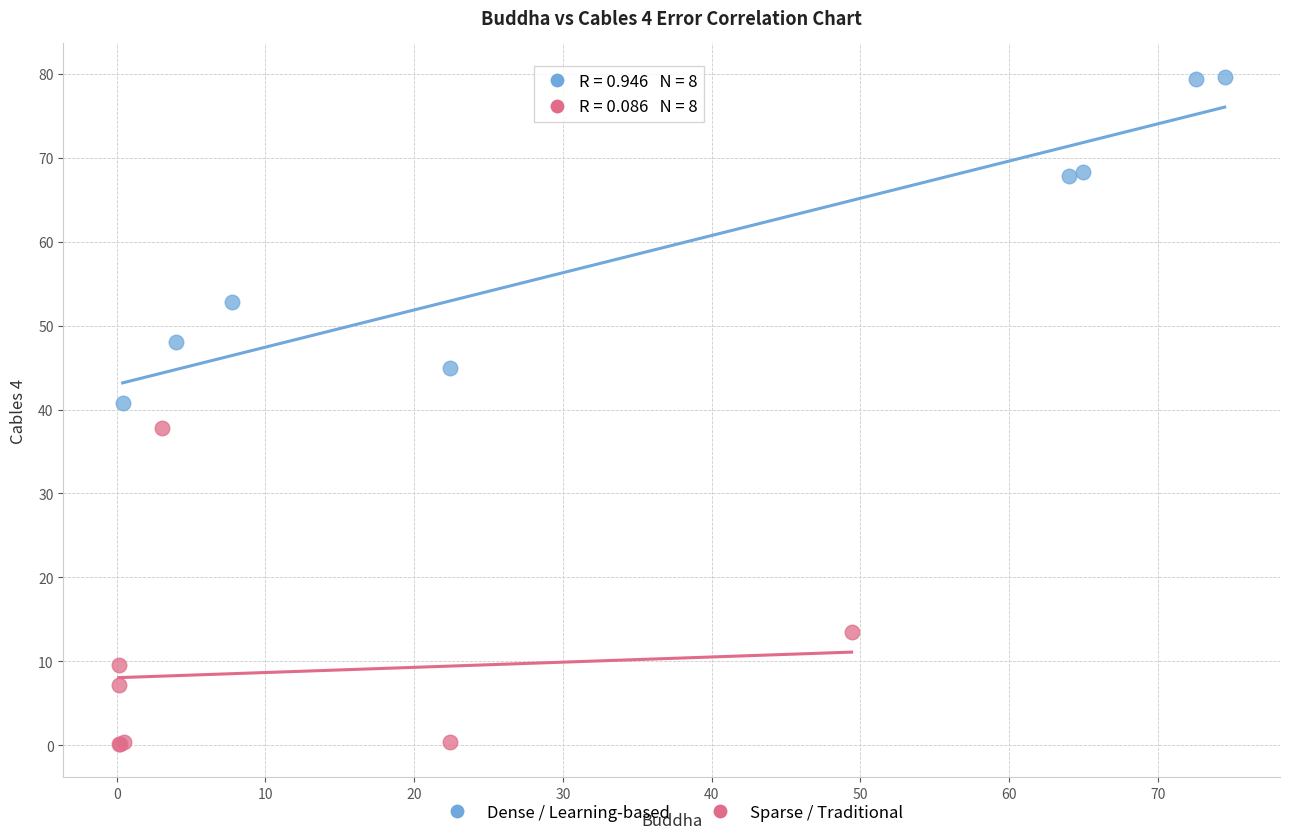

What are all the series names shown in the legend?

Dense / Learning-based, Sparse / Traditional